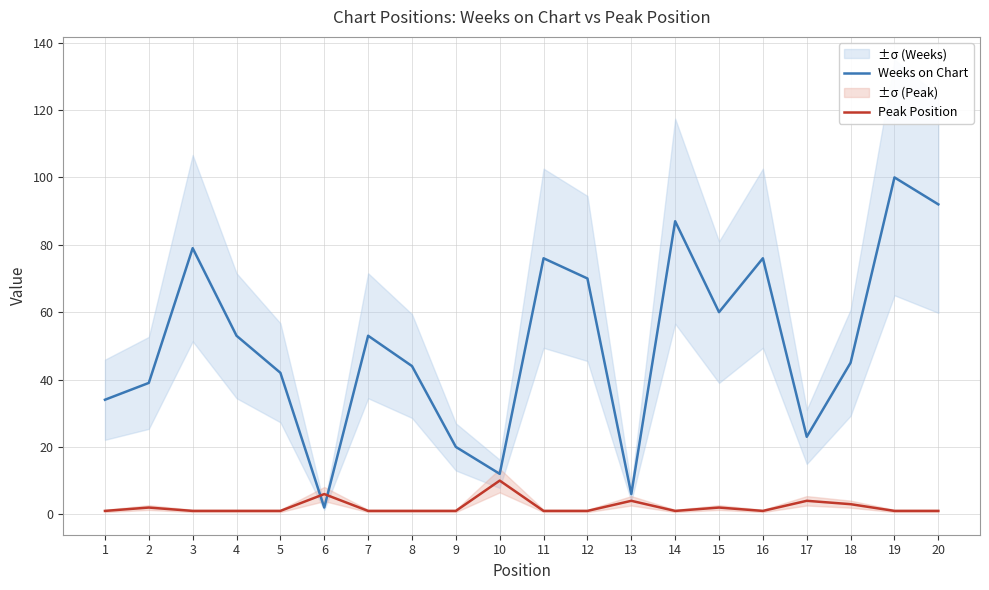

The value of Weeks on Chart at 18 is 15. True or false?

False